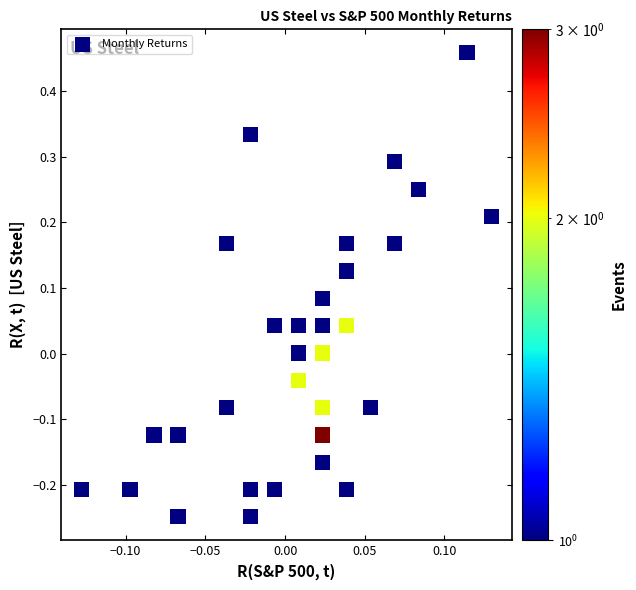

What is the range of Y values (max minus min)?

0.7